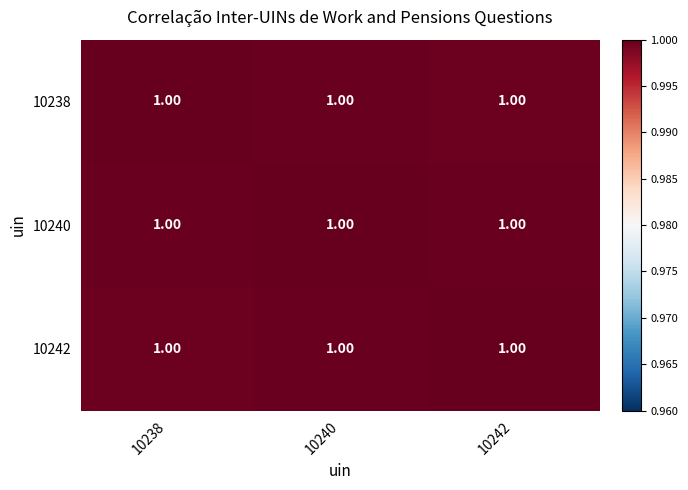

Is it true that 10240 equals 1.0 at 10240?

True